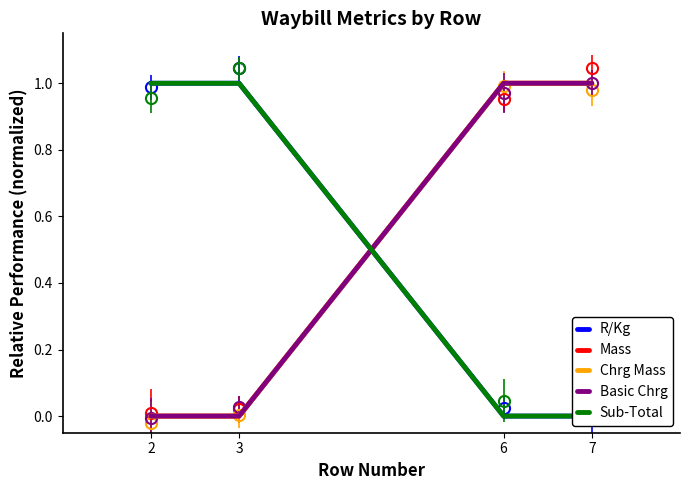

After their last crossing, which series has the higher values: Sub-Total or Mass?

Mass